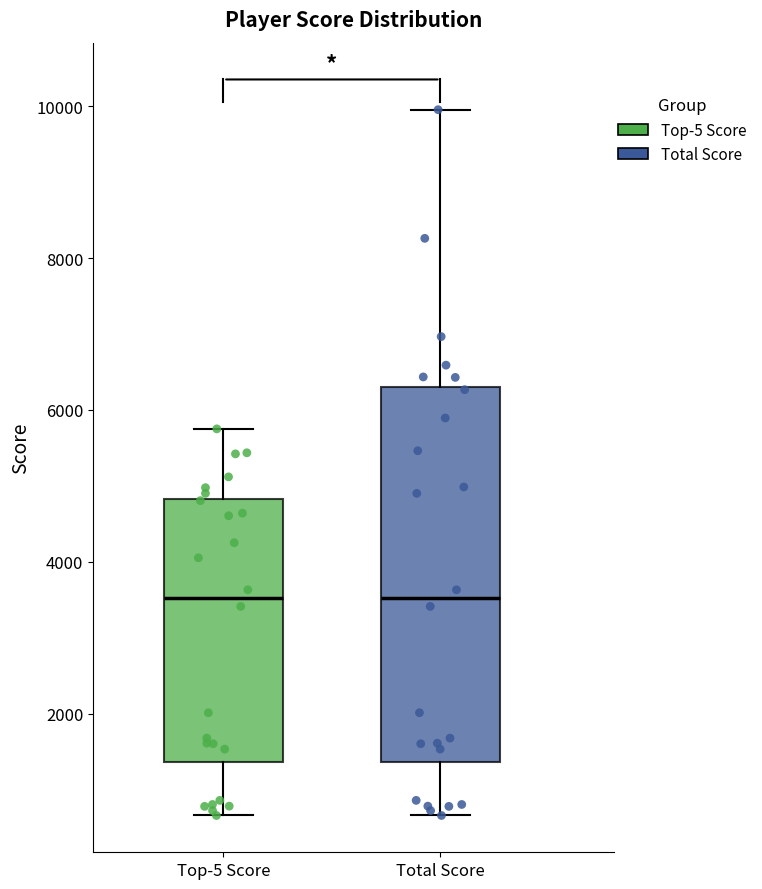

Which box is the tallest, from its lower edge to its upper edge?

Total Score